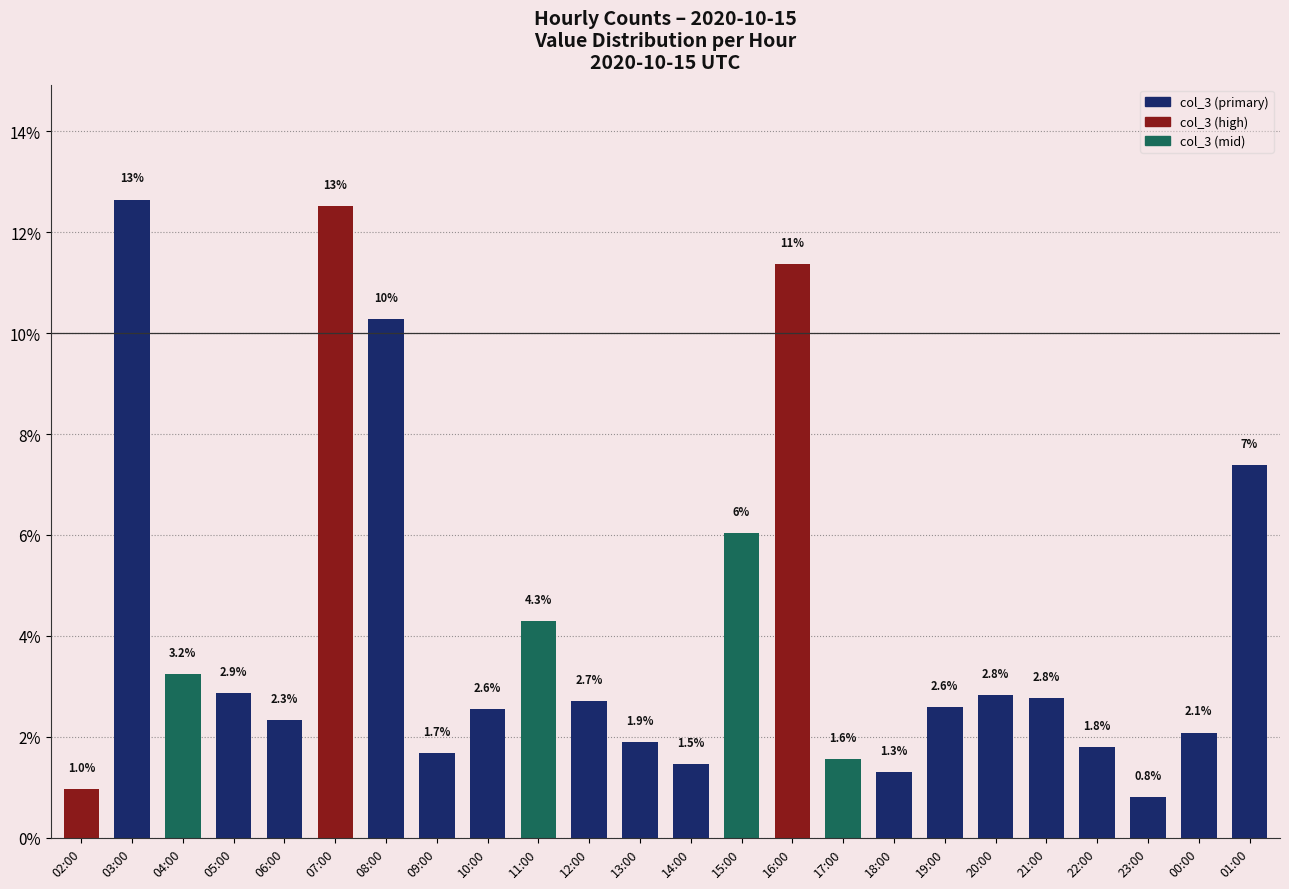

Reading left to right, transcribe all the data shown in this chart.

02:00=1.0	03:00=12.6	04:00=3.2	05:00=2.9	06:00=2.3	07:00=12.5	08:00=10.3	09:00=1.7	10:00=2.6	11:00=4.3	12:00=2.7	13:00=1.9	14:00=1.5	15:00=6.0	16:00=11.4	17:00=1.6	18:00=1.3	19:00=2.6	20:00=2.8	21:00=2.8	22:00=1.8	23:00=0.8	00:00=2.1	01:00=7.4